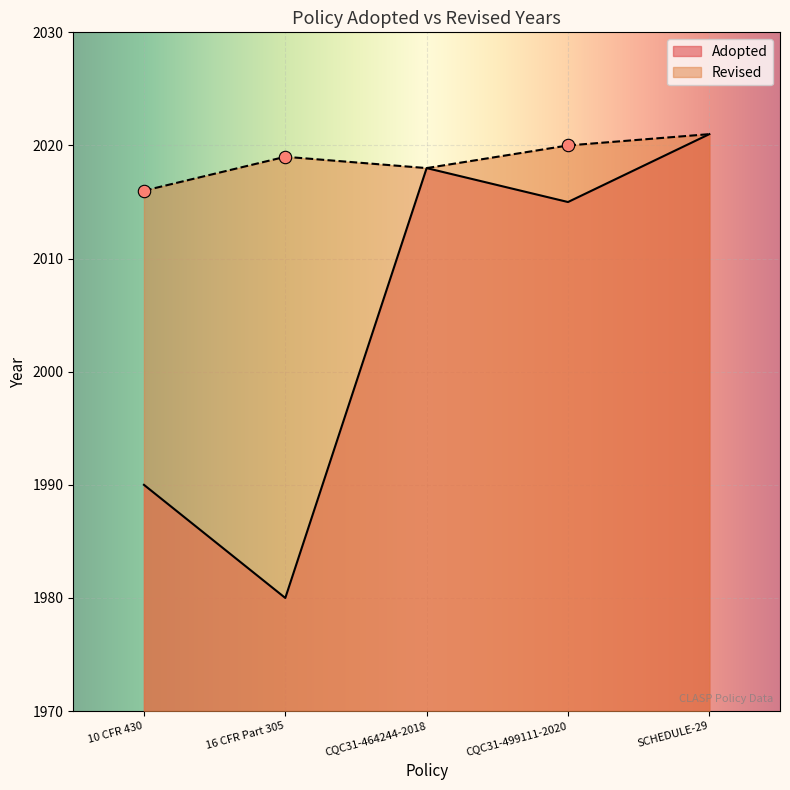

What is the ratio of the value at SCHEDULE-29 to the value at CQC31-499111-2020?

1.0